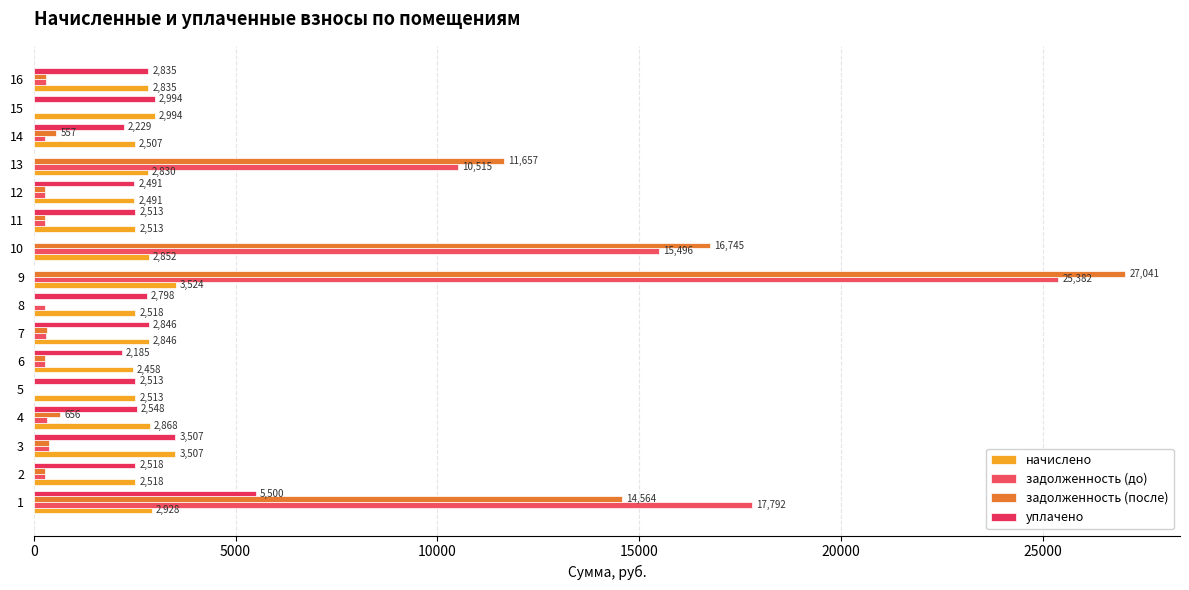

What is the value of the задолженность (до) bar at the 13th from the left?

10514.9